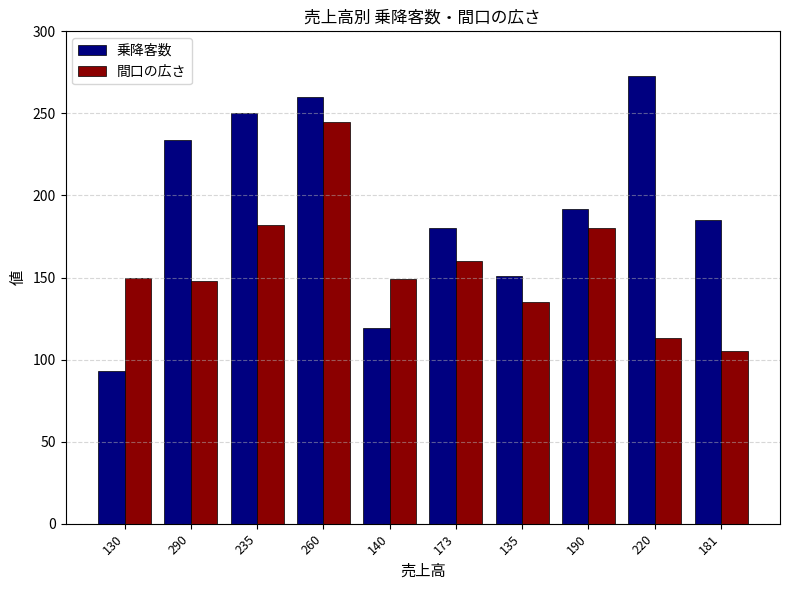

What position from the left is 173?

6